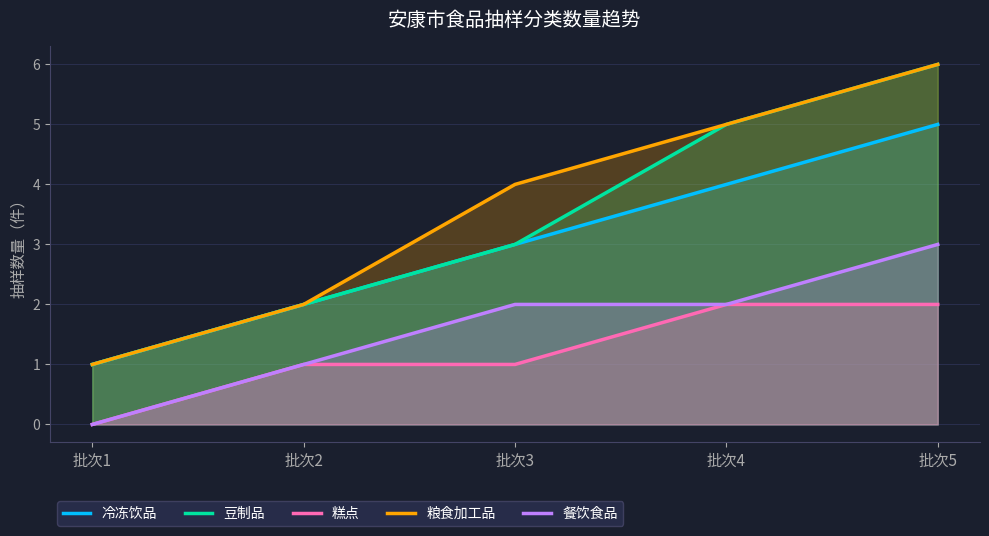

Rank the series at 批次5 from highest to lowest value.

豆制品, 粮食加工品, 冷冻饮品, 餐饮食品, 糕点